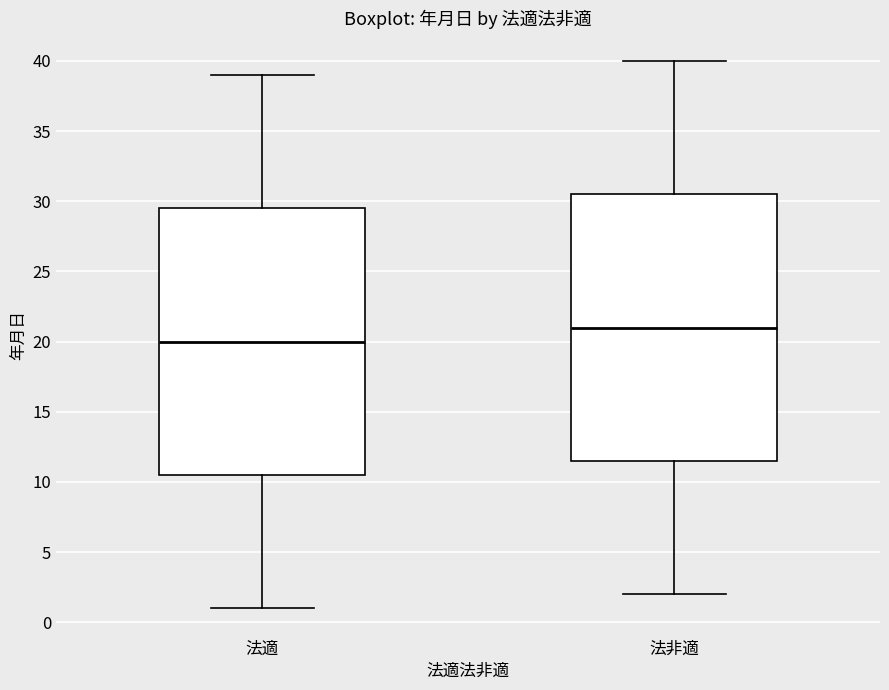

Where is the upper edge of the box for 法非適 on the y-axis? The values are not printed on the chart, so give them approximately, as read against the axis.

30.5